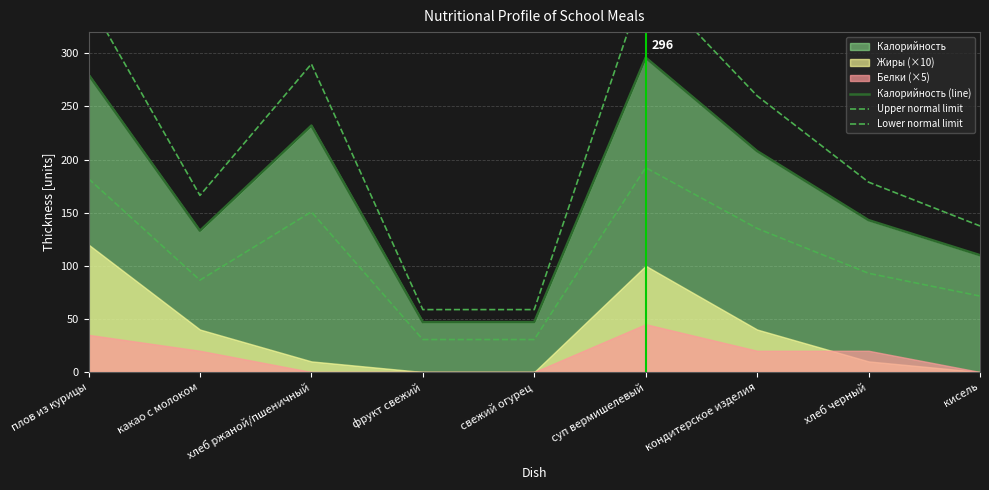

Reading left to right, extract all data points from this chart.

Калорийность (line): плов из курицы=280.0	какао с молоком=133.0	хлеб ржаной/пшеничный=232.0	фрукт свежий=47.0	свежий огурец=47.0	суп вермишелевый=296.0	кондитерское изделия=208.0	хлеб черный=143.0	кисель=110.0
Upper normal limit: плов из курицы=350.0	какао с молоком=166.2	хлеб ржаной/пшеничный=290.0	фрукт свежий=58.8	свежий огурец=58.8	суп вермишелевый=370.0	кондитерское изделия=260.0	хлеб черный=178.8	кисель=137.5
Lower normal limit: плов из курицы=182.0	какао с молоком=86.5	хлеб ржаной/пшеничный=150.8	фрукт свежий=30.6	свежий огурец=30.6	суп вермишелевый=192.4	кондитерское изделия=135.2	хлеб черный=93.0	кисель=71.5